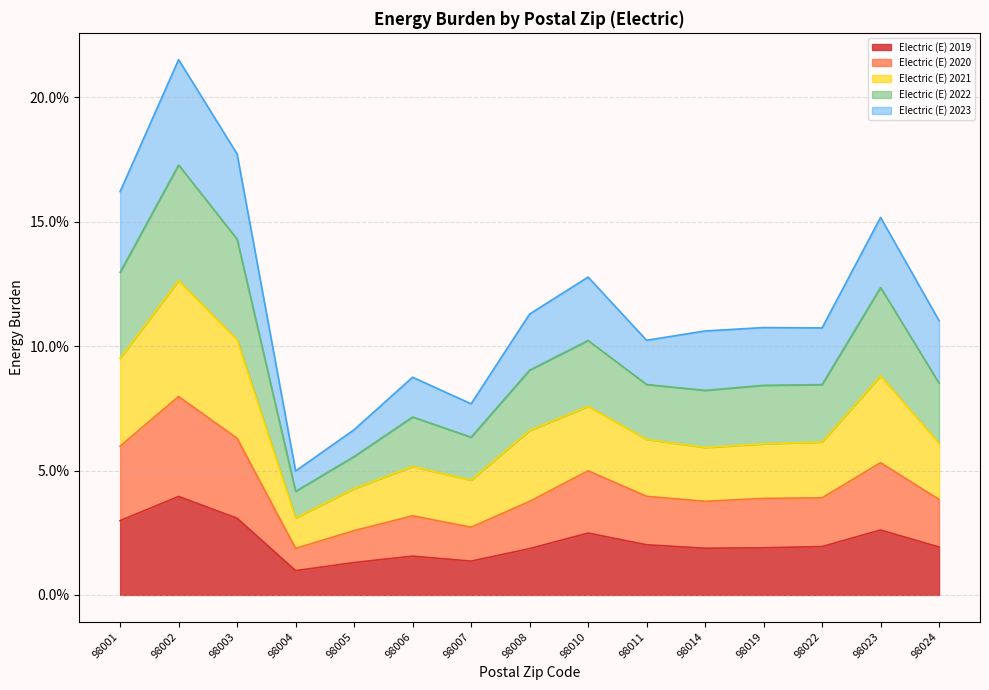

Does the chart have visible grid lines?

Yes